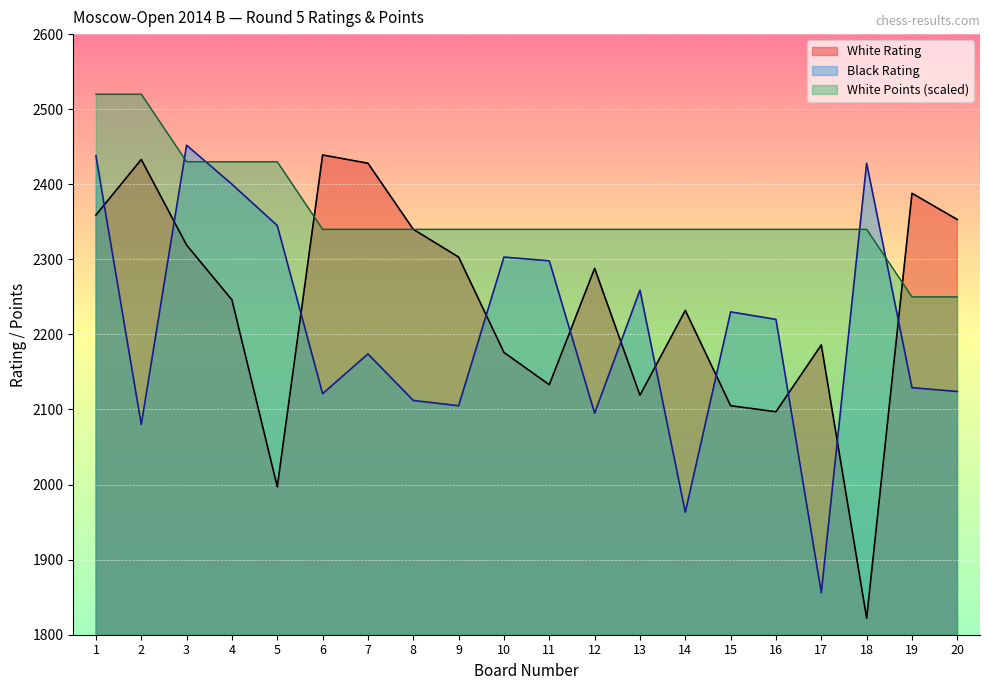

Which category has the lowest value across all series?

18